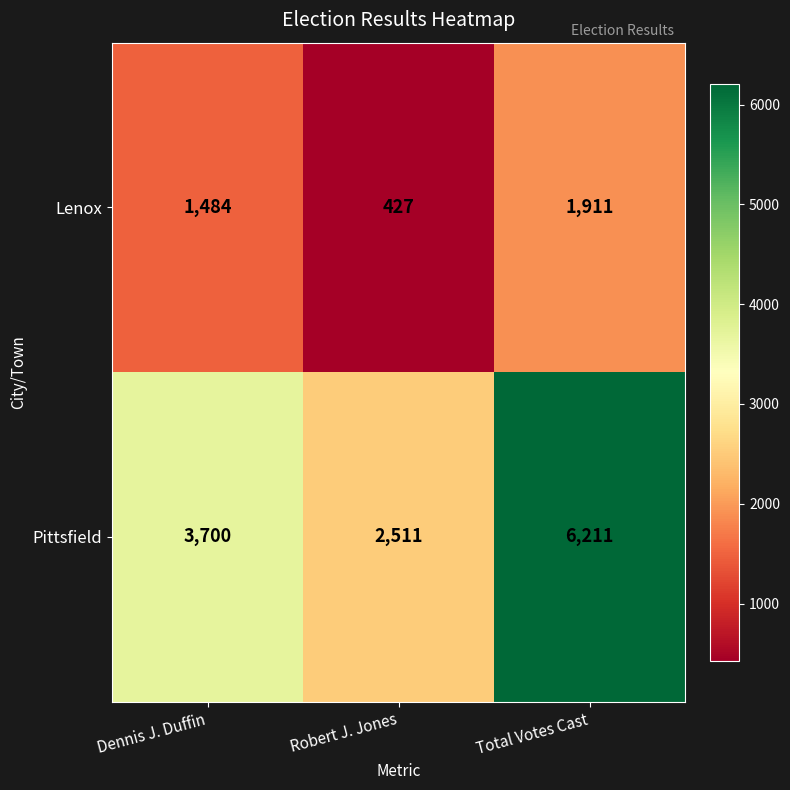

What is the total value across all series at Robert J. Jones?

2938